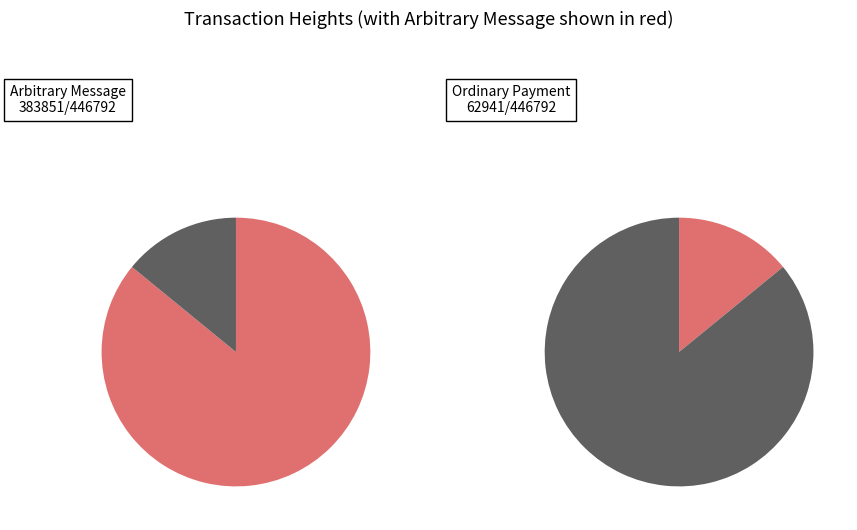

Between 383851 and 62941, which is larger?

383851